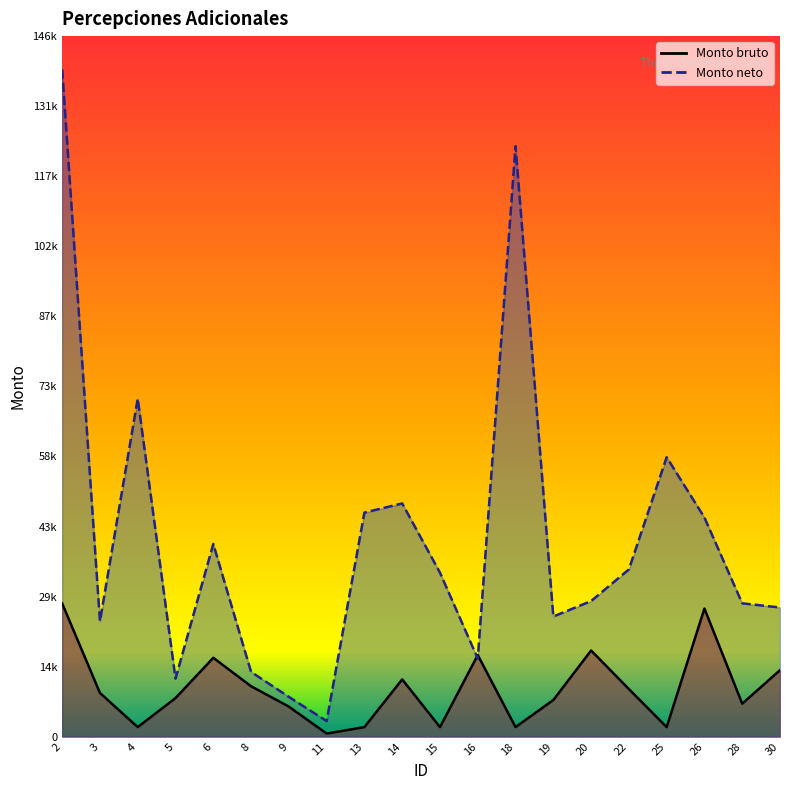

How many values in the Monto neto series are below 34261?

10